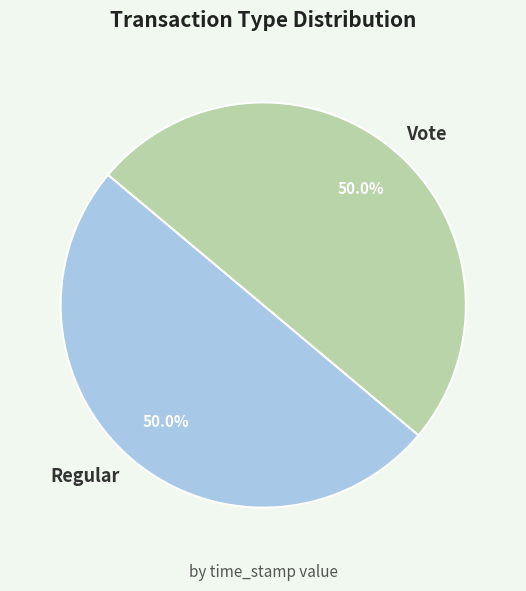

What is the ratio of the value at Regular to the value at Vote?

1.0